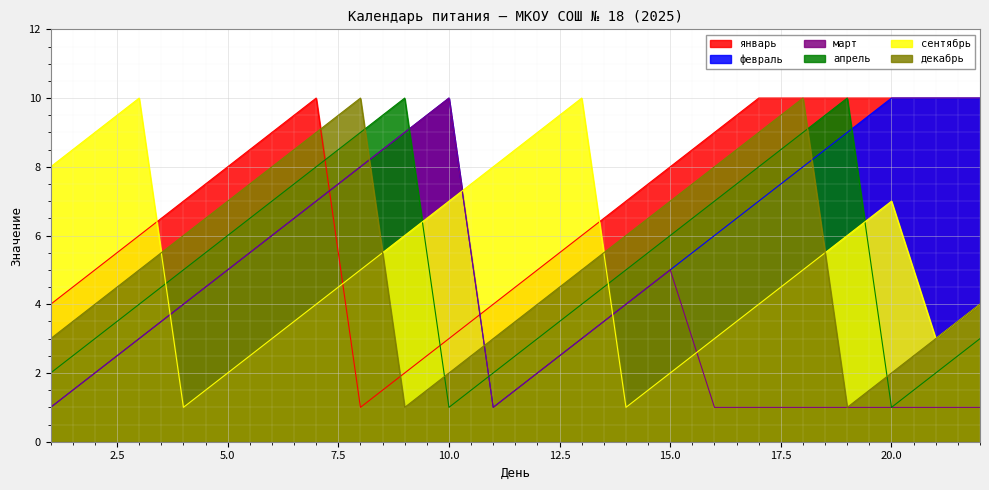

List the series in order of their peak value, lowest first.

апрель, сентябрь, декабрь